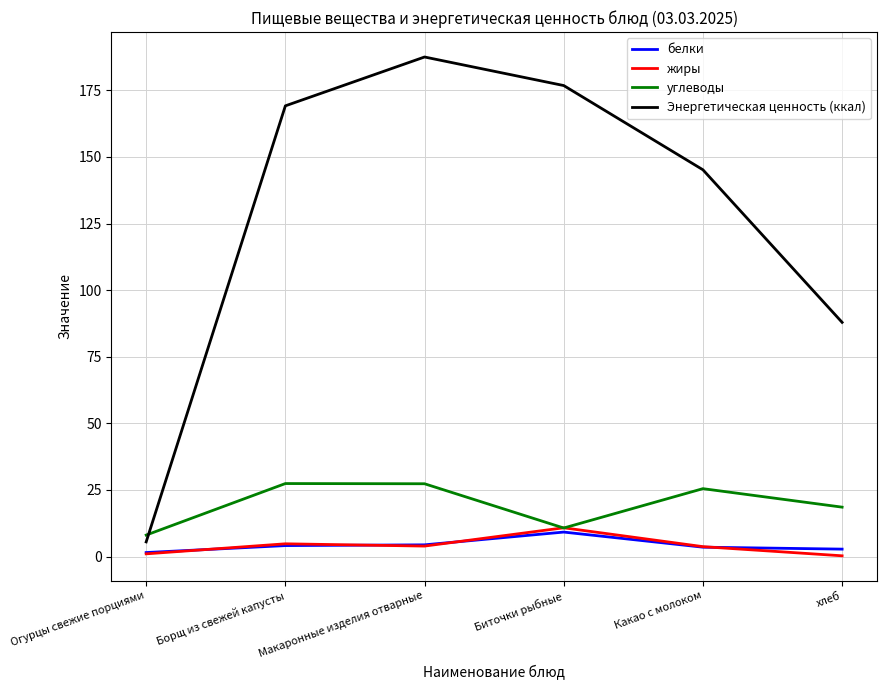

At which category is the sum across all series the highest?

Макаронные изделия отварные